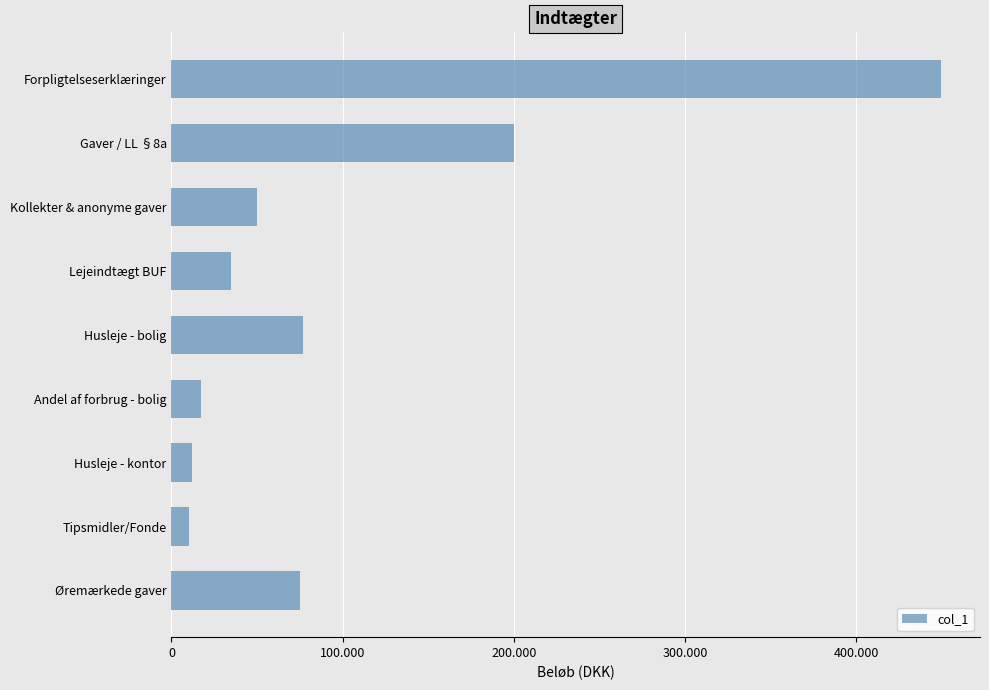

Does the chart contain any negative values?

No